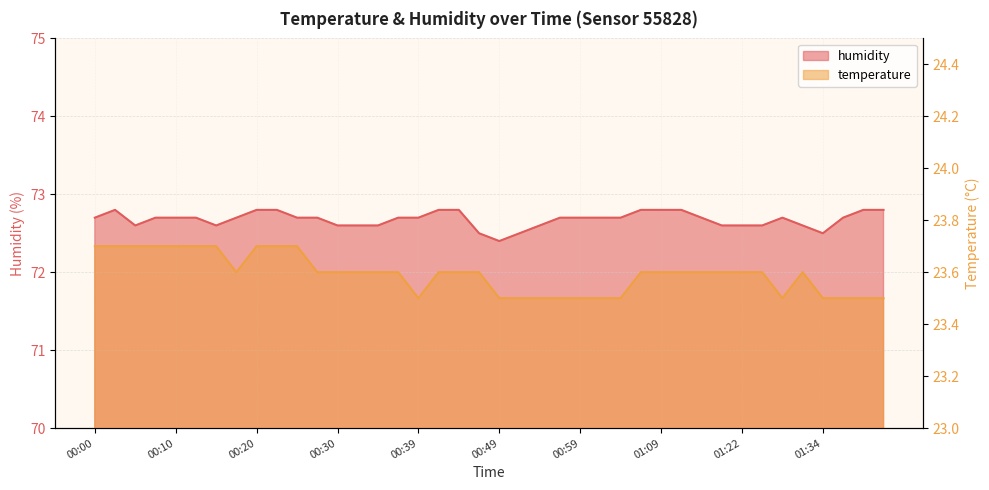

How many data points does each series have?

40